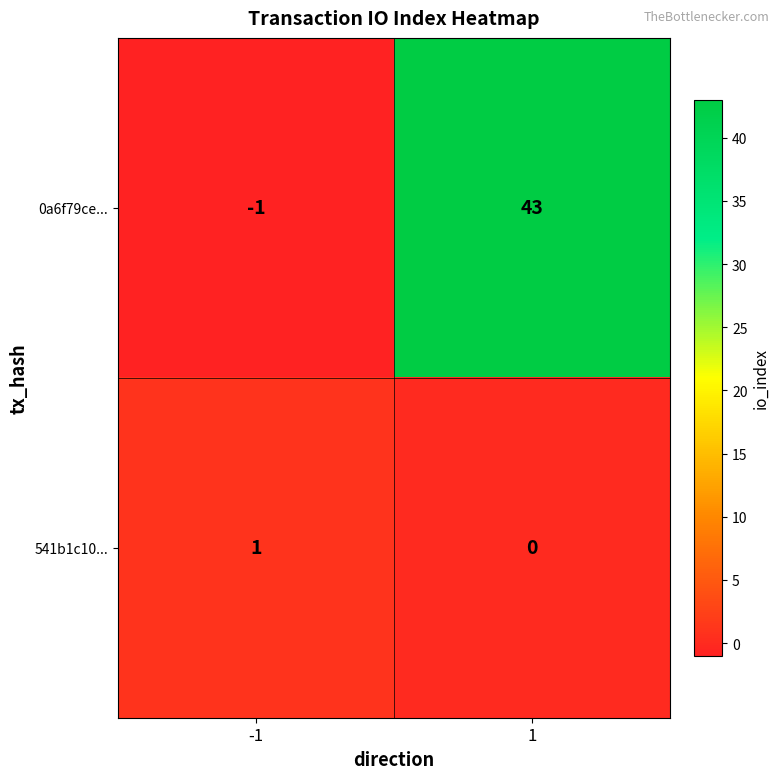

True or false: 541b1c10... has a value of 2 at -1.

False